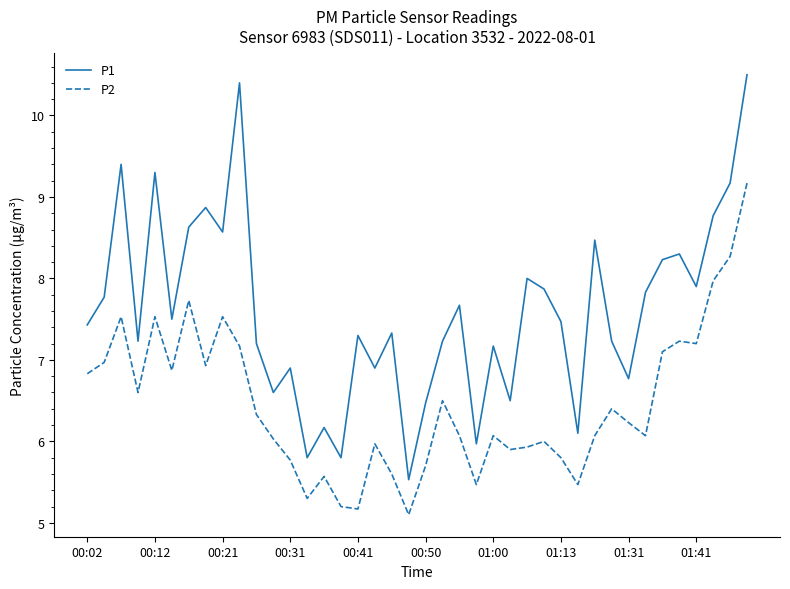

True or false: P1 and P2 cross at least once.

False